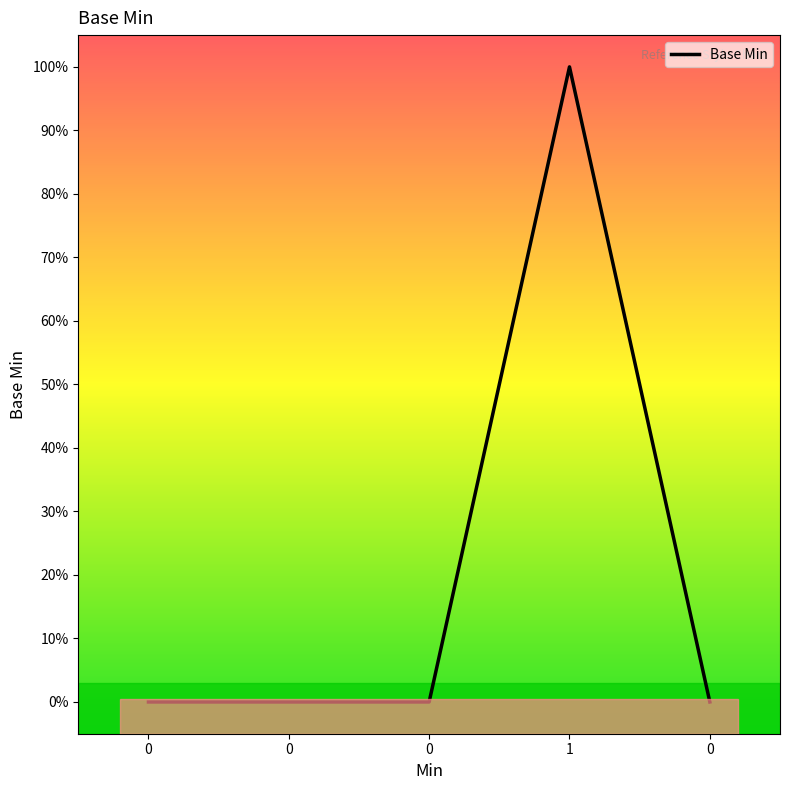

Is this an area chart (filled region under the line)?

No